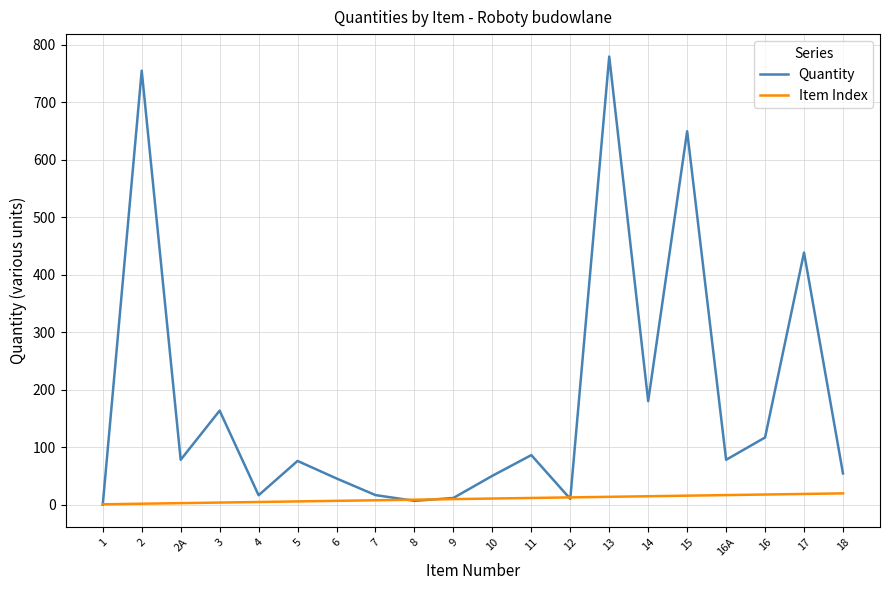

What is the minimum value shown in the chart?

0.3